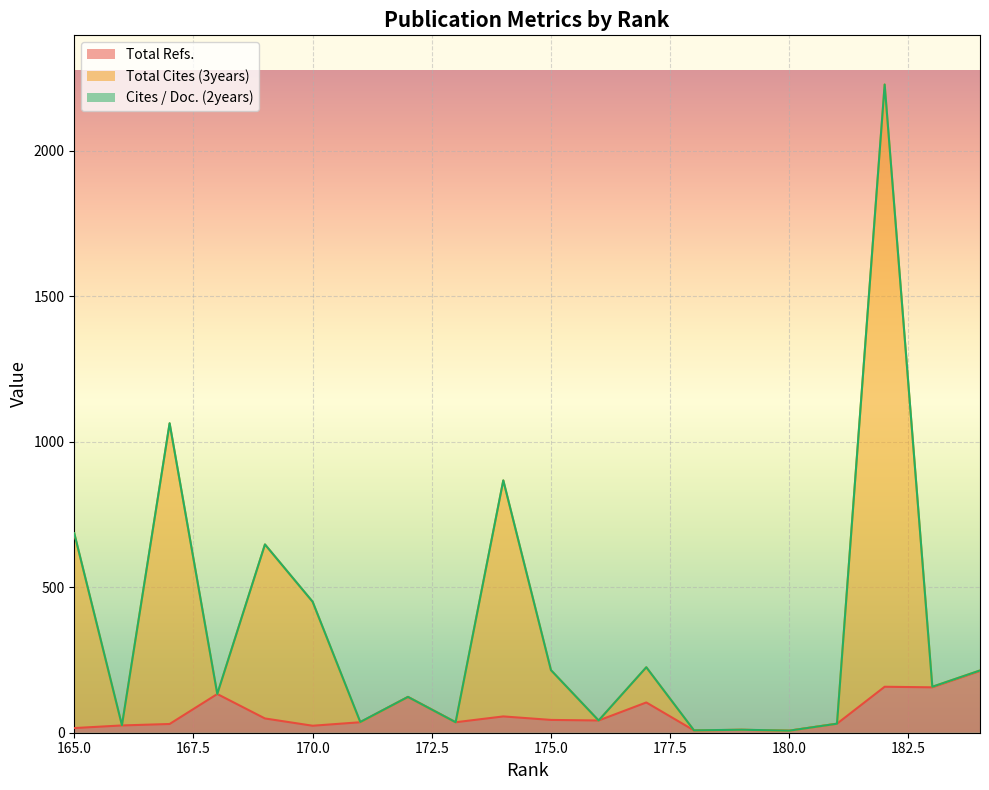

How many values in the Total Cites (3years) series are below 158?

10